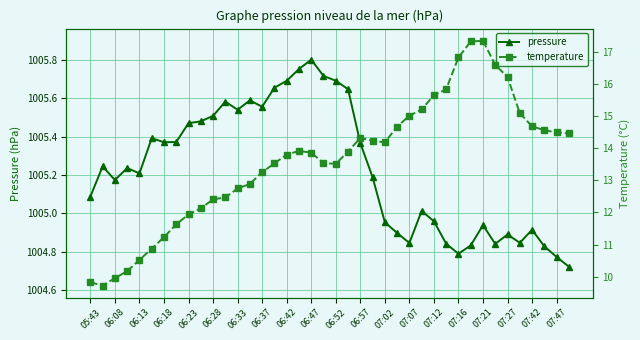

The value of pressure at 07:16 is 548.4. True or false?

False